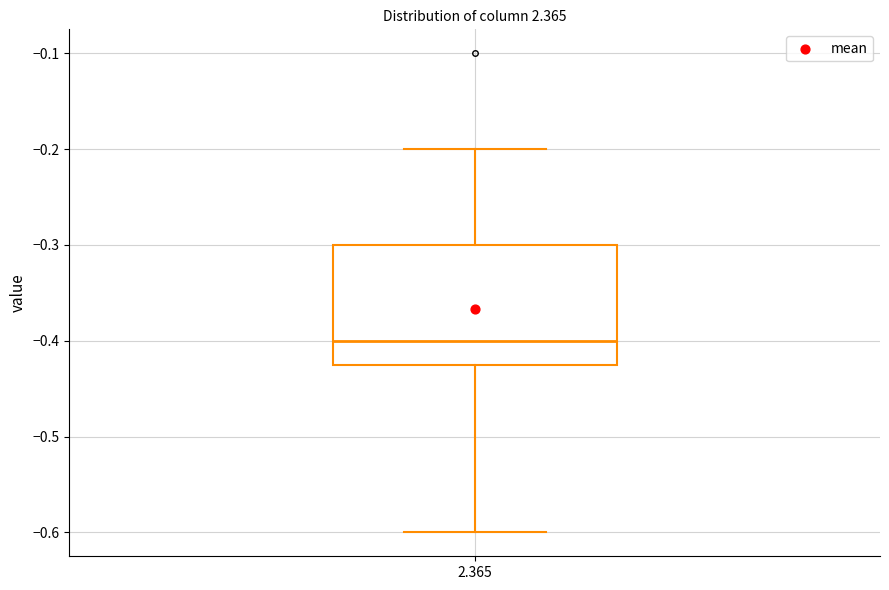

Transcribe this box plot: give where the median line is, the range the box spans, and where the two whiskers end, as read against the y-axis. The values are not printed on the chart, so give them approximately, as read against the axis.

median -0.40, box -0.42 to -0.30, whiskers -0.60 to -0.20